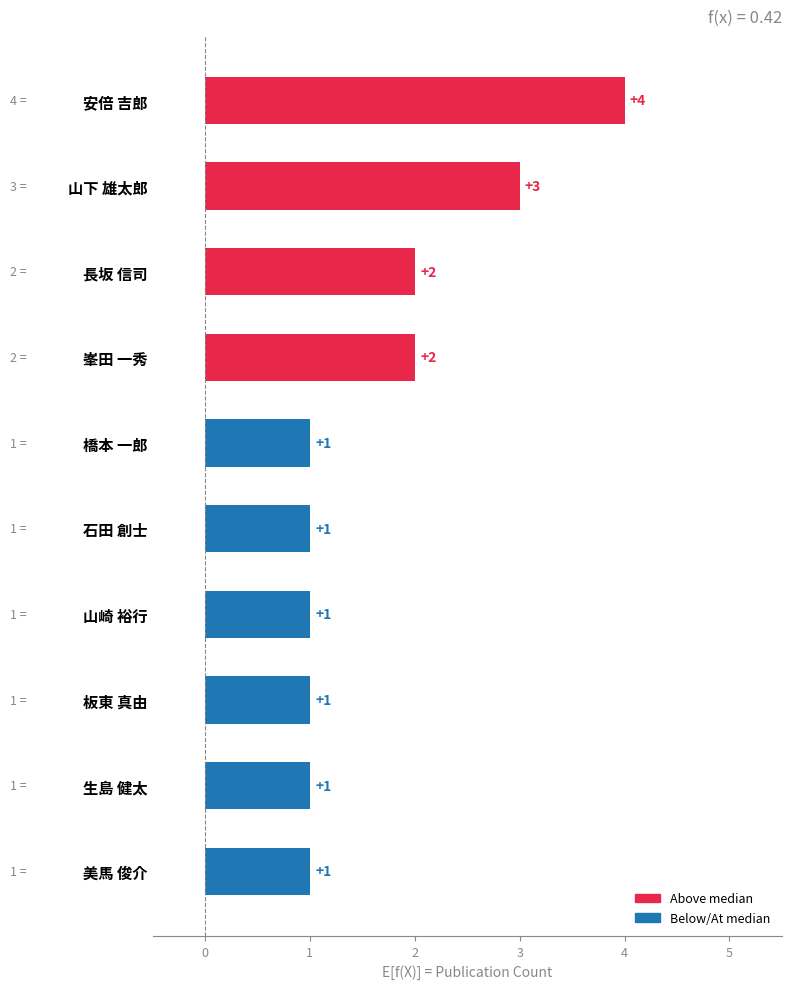

What is the maximum value shown in the chart?

4